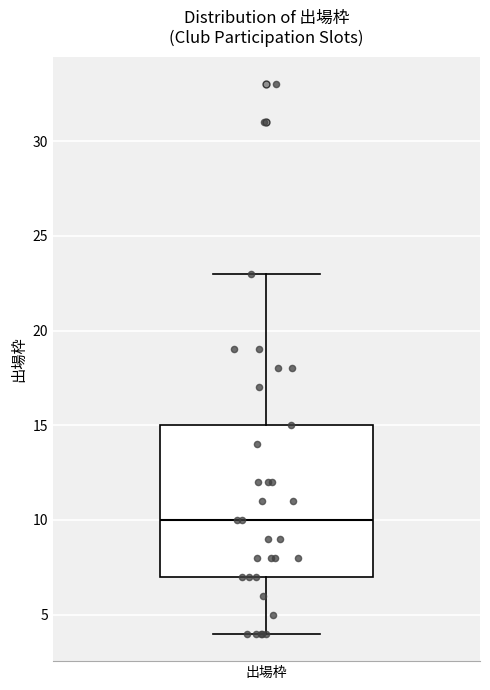

Transcribe this box plot: give where the median line is, the range the box spans, and where the two whiskers end, as read against the y-axis. The values are not printed on the chart, so give them approximately, as read against the axis.

median 10, box 7 to 15, whiskers 4 to 23